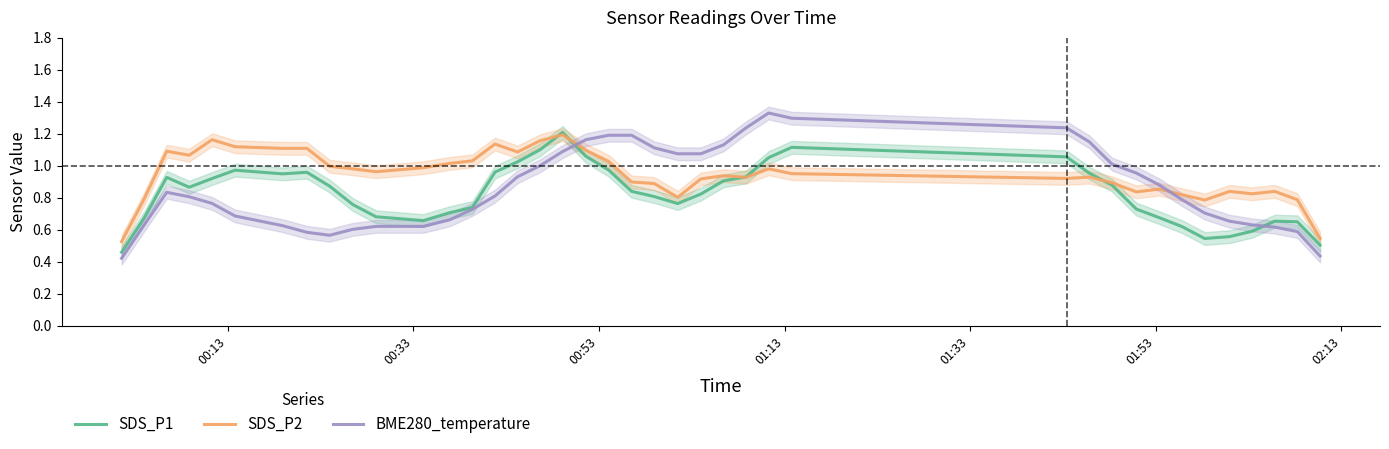

Which series ends up on top after the final intersection of BME280_temperature and SDS_P2?

SDS_P2